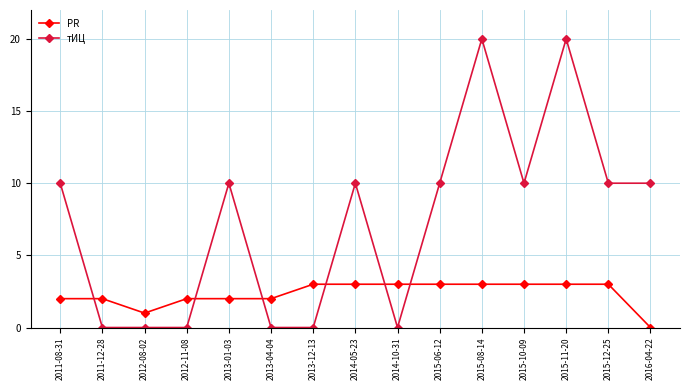

What is the label of the 2nd point from the right?

2015-12-25